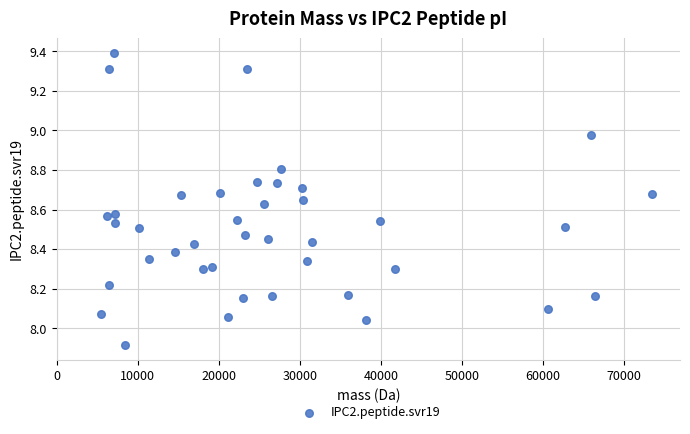

What is the range of Y values (max minus min)?

1.5